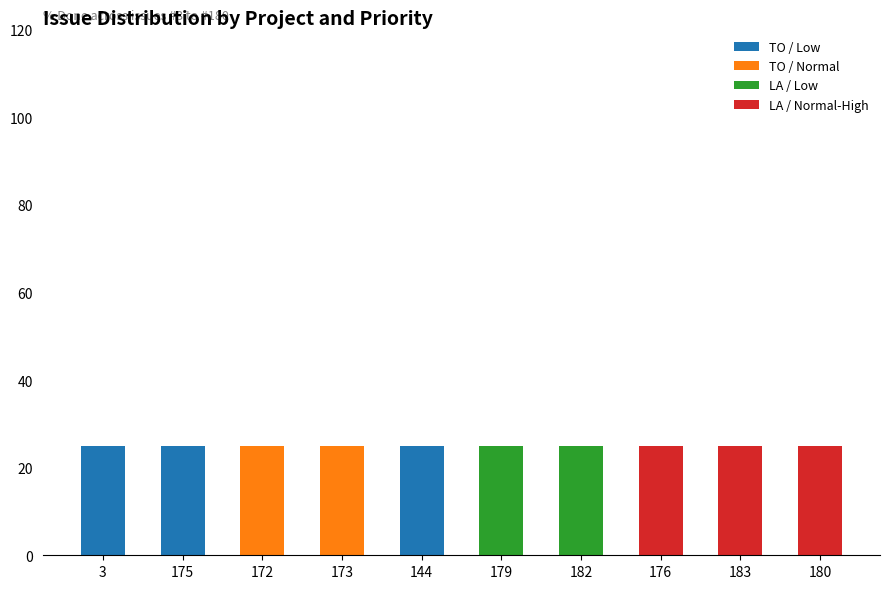

What is the highest value of the TO / Low series?

25